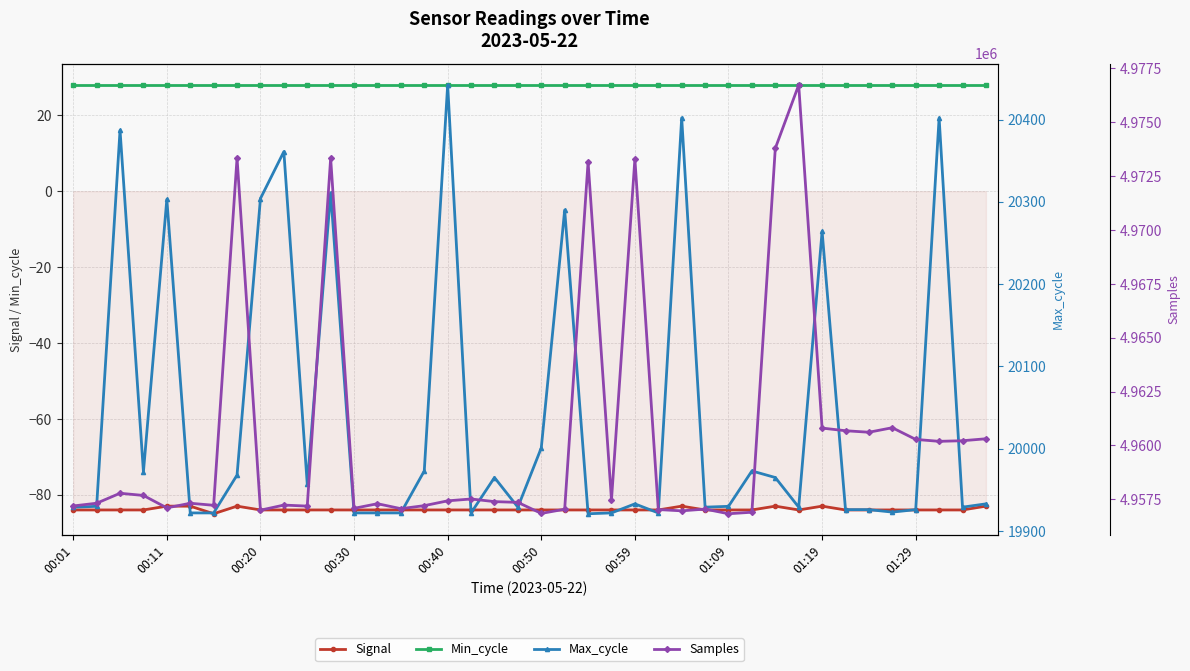

Reading right to left, transcribe all the data shown in this chart.

Signal: -83	-84	-84	-84	-84	-84	-84	-83	-84	-83	-84	-84	-84	-83	-84	-84	-84	-84	-84	-84	-84	-84	-84	-84	-84	-84	-84	-84	-84	-84	-84	-84	-83	-85	-83	-83	-84	-84	-84	-84
Min_cycle: 28	28	28	28	28	28	28	28	28	28	28	28	28	28	28	28	28	28	28	28	28	28	28	28	28	28	28	28	28	28	28	28	28	28	28	28	28	28	28	28
Max_cycle: 19933	19929	20402	19926	19923	19926	19926	20264	19929	19965	19973	19930	19929	20402	19922	19933	19922	19921	20290	20001	19929	19965	19922	20442	19973	19922	19922	19922	20311	19957	20361	20304	19968	19922	19922	20303	19972	20387	19930	19929
Samples: 4960312	4960221	4960193	4960282	4960825	4960615	4960685	4960808	4976734	4973793	4956902	4956832	4957048	4956967	4957026	4973300	4957470	4973163	4957042	4956847	4957360	4957395	4957517	4957431	4957207	4957068	4957298	4957083	4973335	4957187	4957234	4956998	4973348	4957224	4957319	4957104	4957681	4957783	4957320	4957194